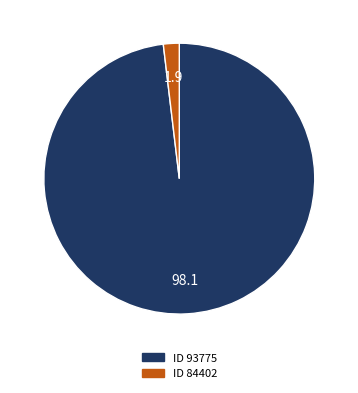

Is there a majority slice in this chart?

Yes